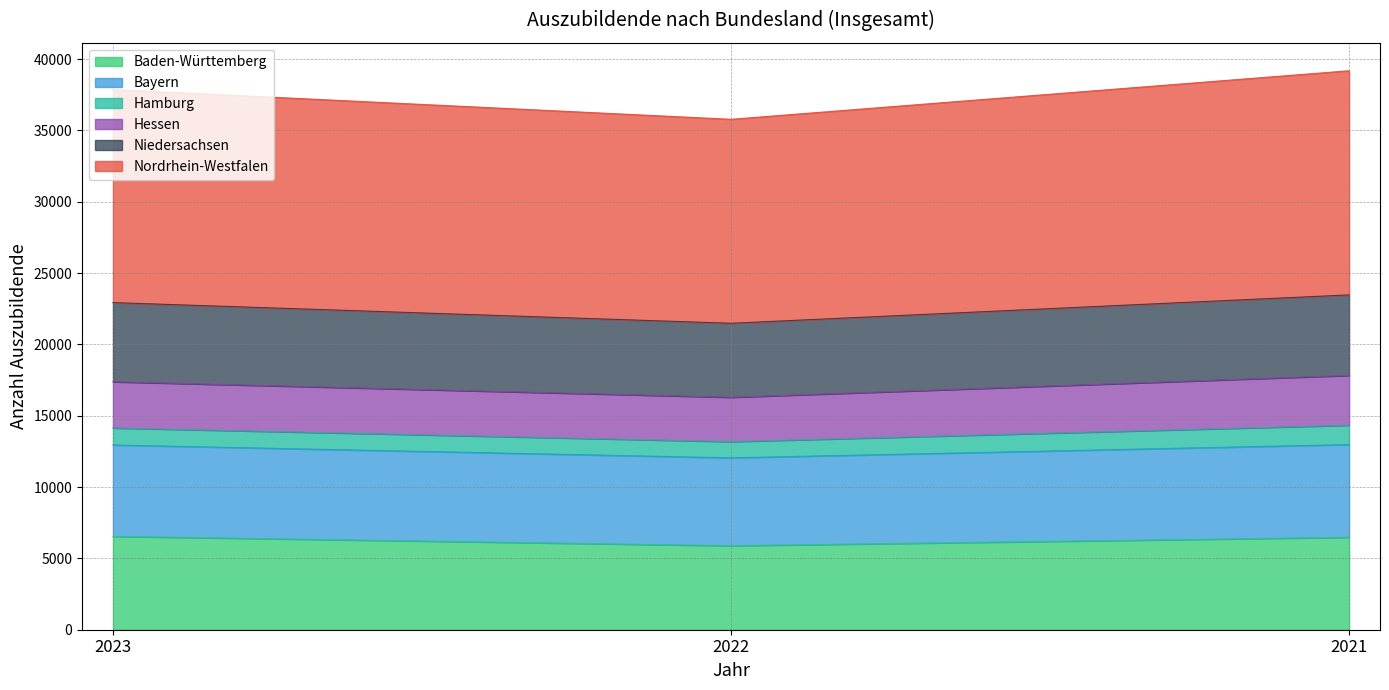

At which label does Baden-Württemberg reach its minimum?

2022